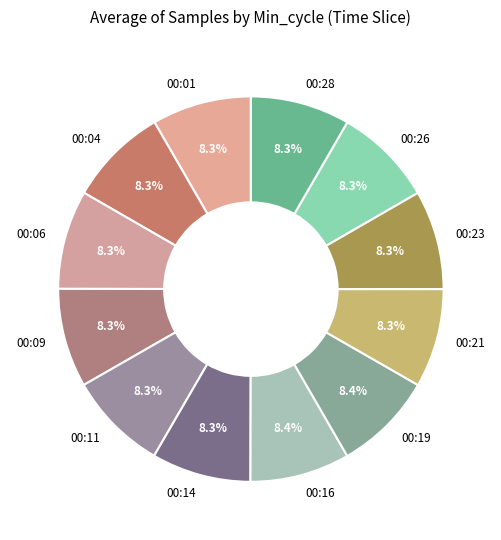

What is the ratio of the value at 00:04 to the value at 00:11?

1.0